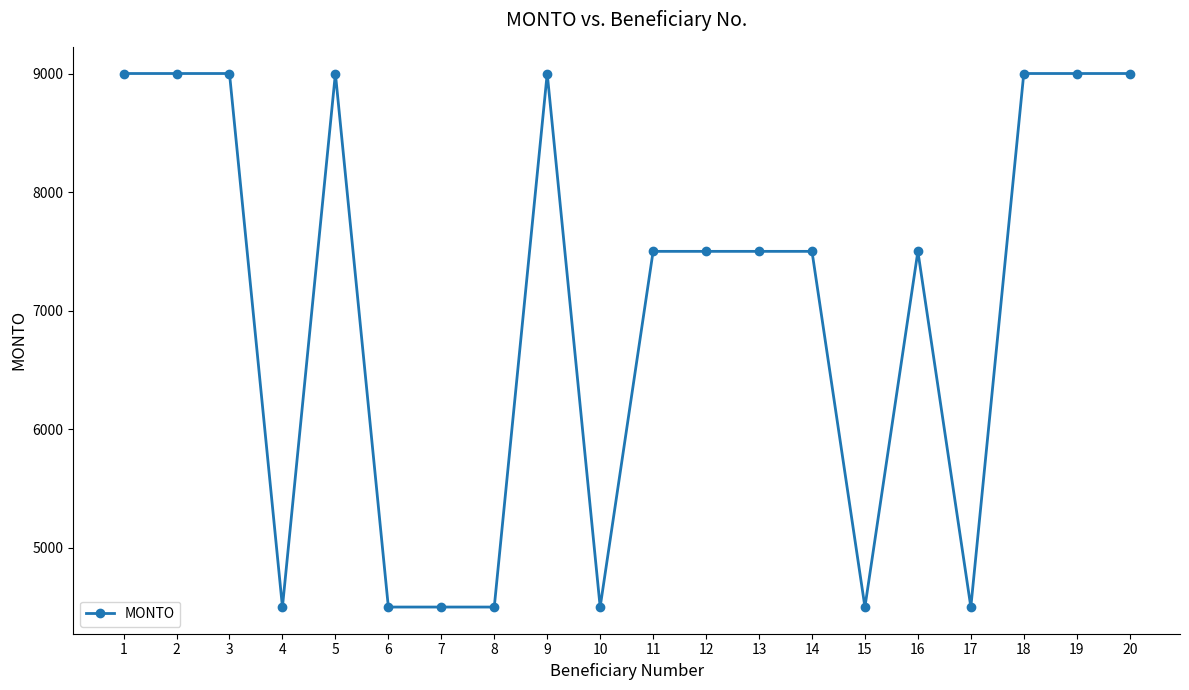

What is the approximate value at 1, to the nearest 100?

9000